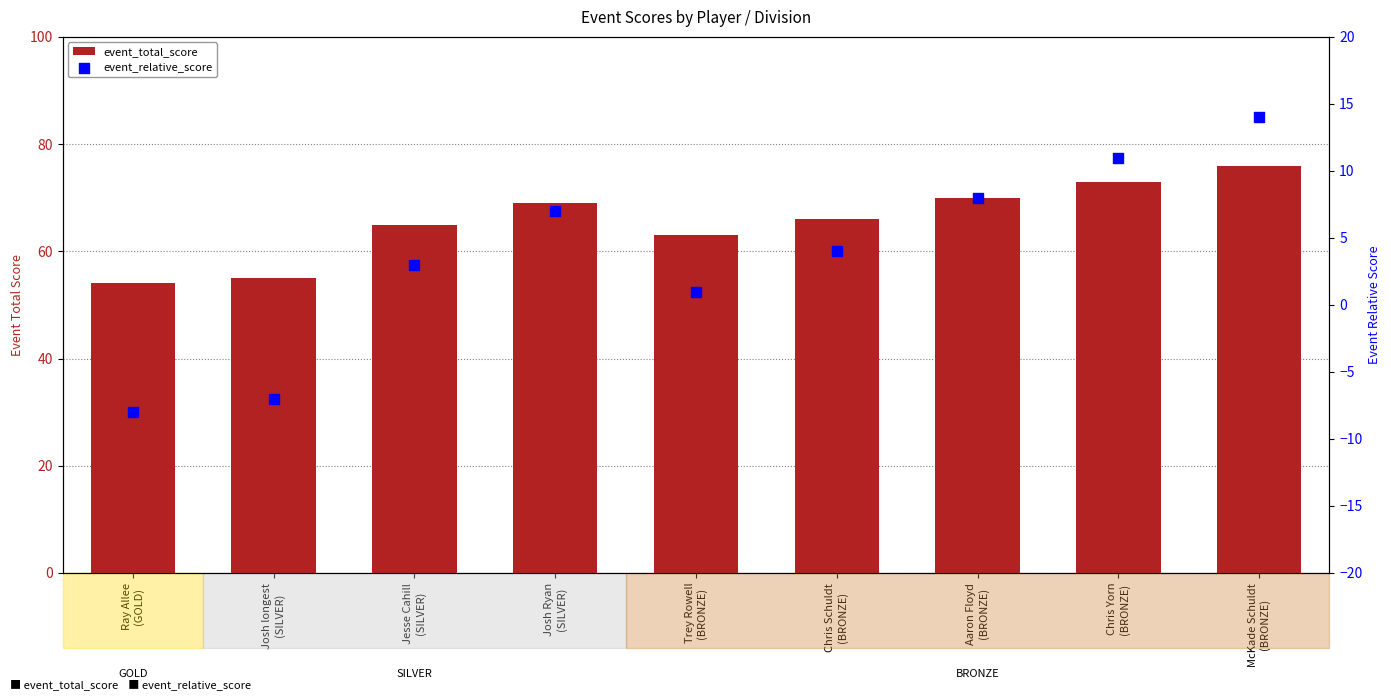

At which category is the sum across all series the highest?

McKade Schuldt
(BRONZE)